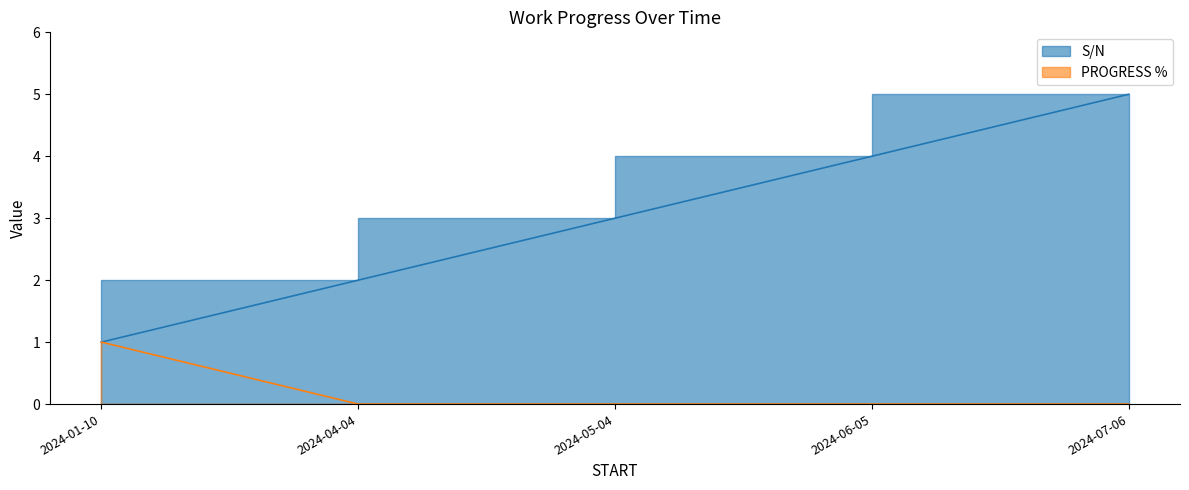

Reading right to left, list all the values displayed in this chart.

S/N: 5	4	3	2	1
PROGRESS %: 0	0	0	0	1